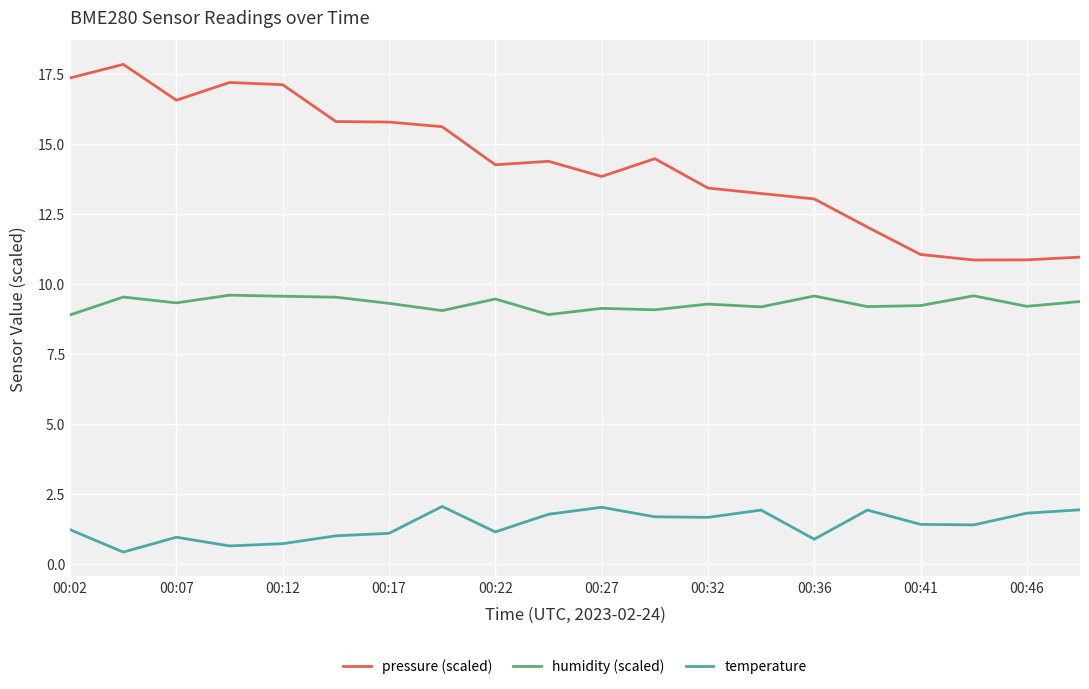

Which series has the largest total across all categories?

pressure (scaled)